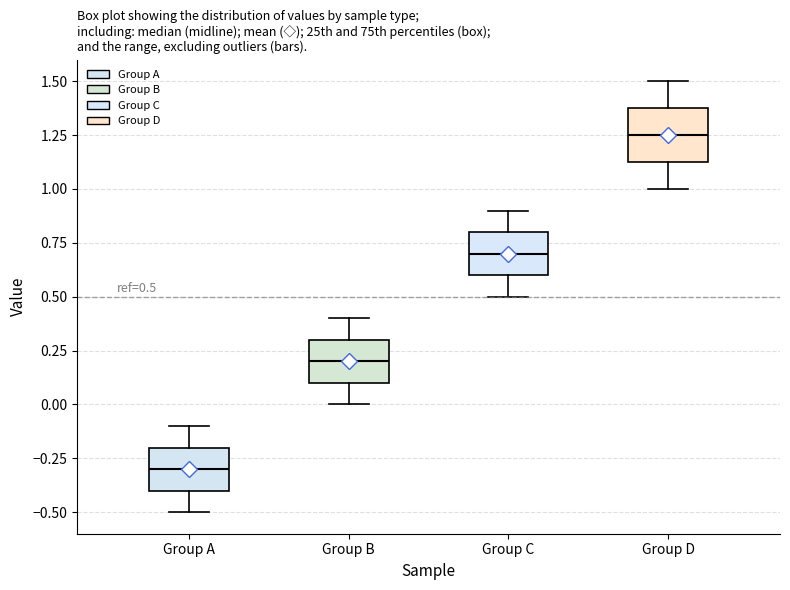

Which box has the lowest median line?

Group A